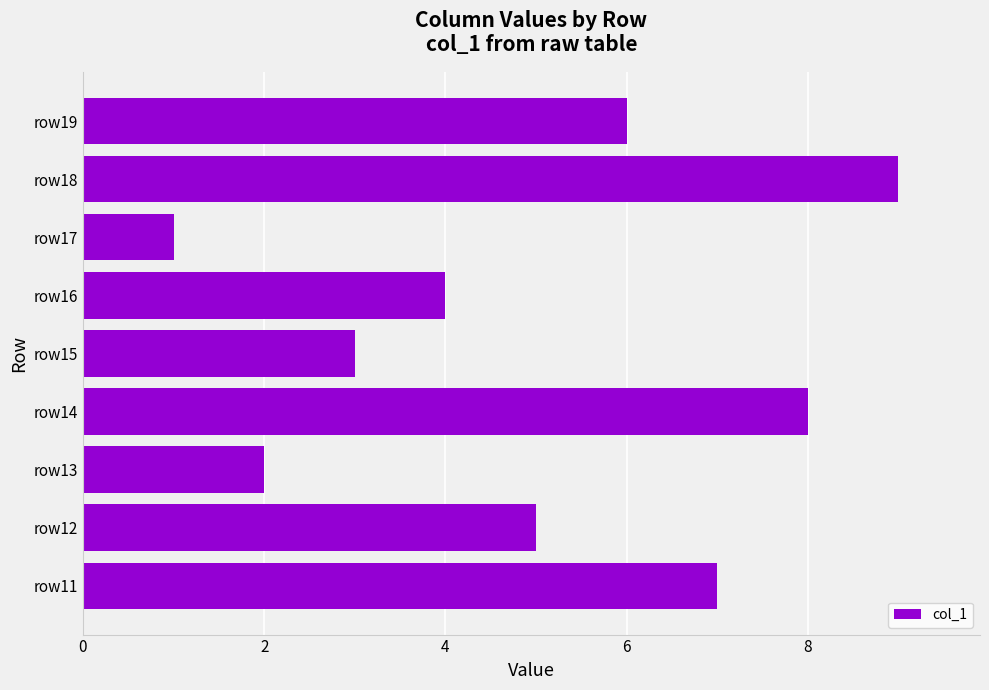

Between row17 and row19, which is larger?

row19